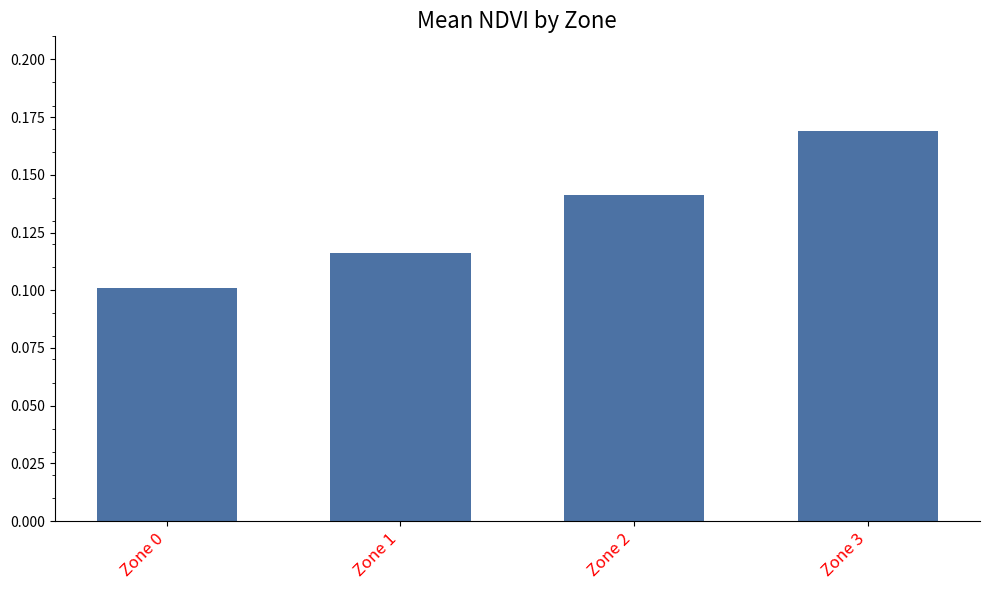

Where is the data nearest to the value 0?

Zone 0